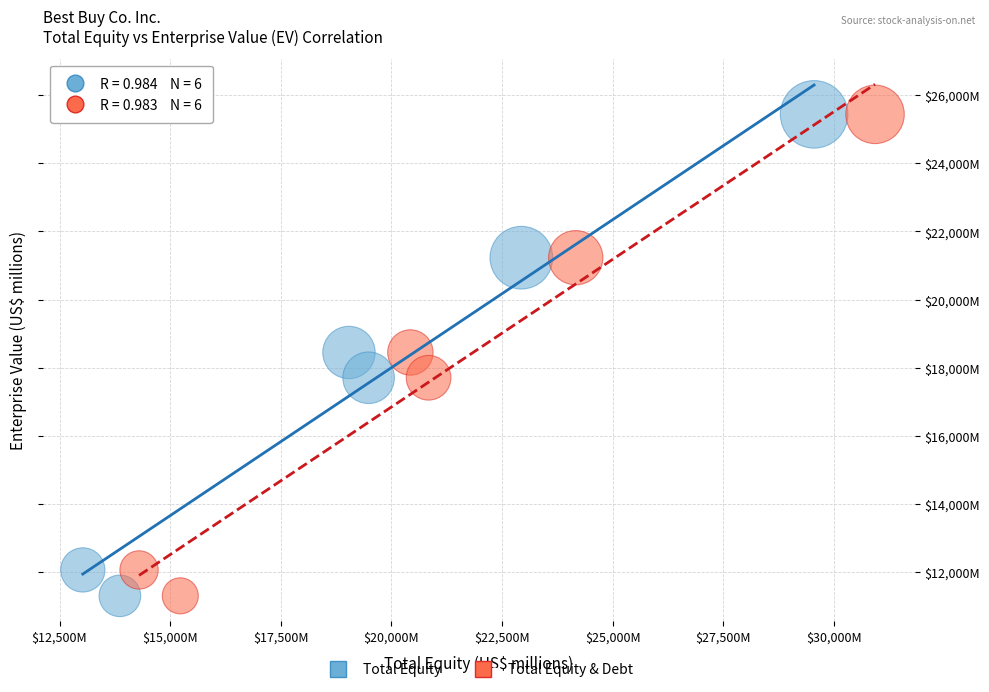

What are all the series names shown in the legend?

Total Equity, Total Equity & Debt